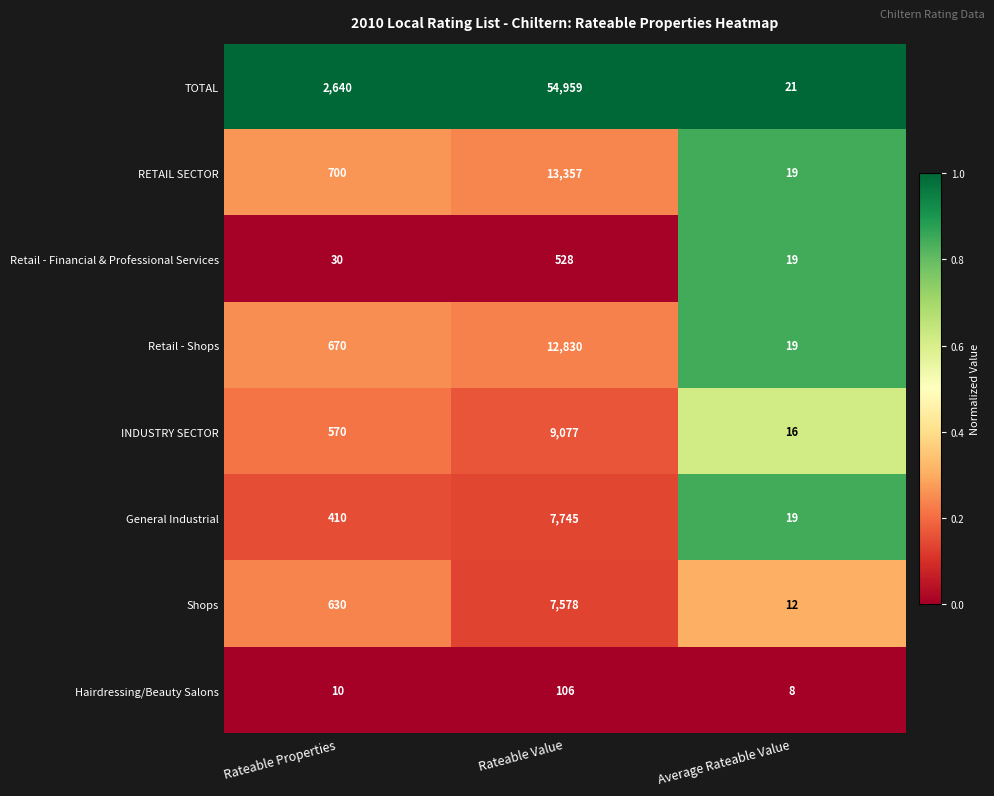

What is the total value across all series at Rateable Properties?

5660